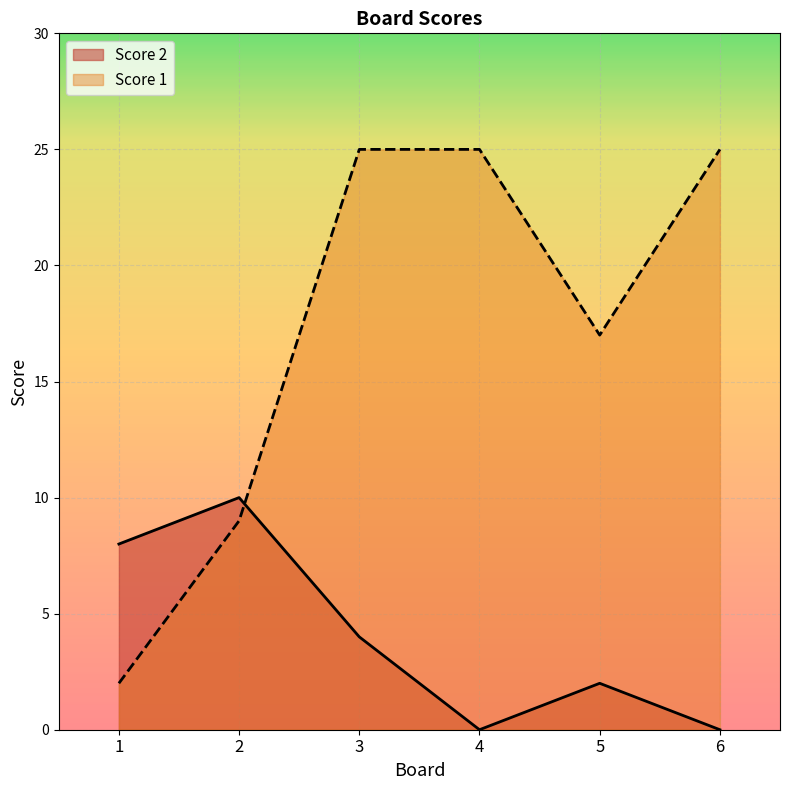

What are all the series names shown in the legend?

Score 2, Score 1